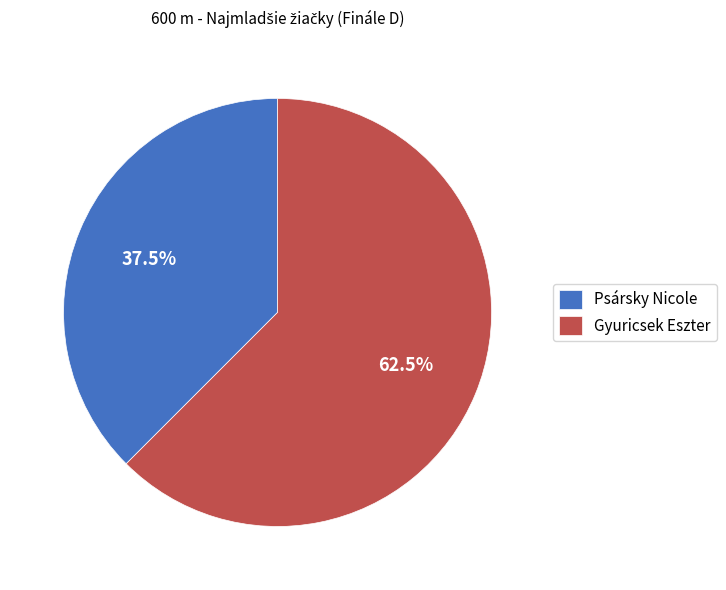

Which slice represents more than half of the pie?

Gyuricsek Eszter